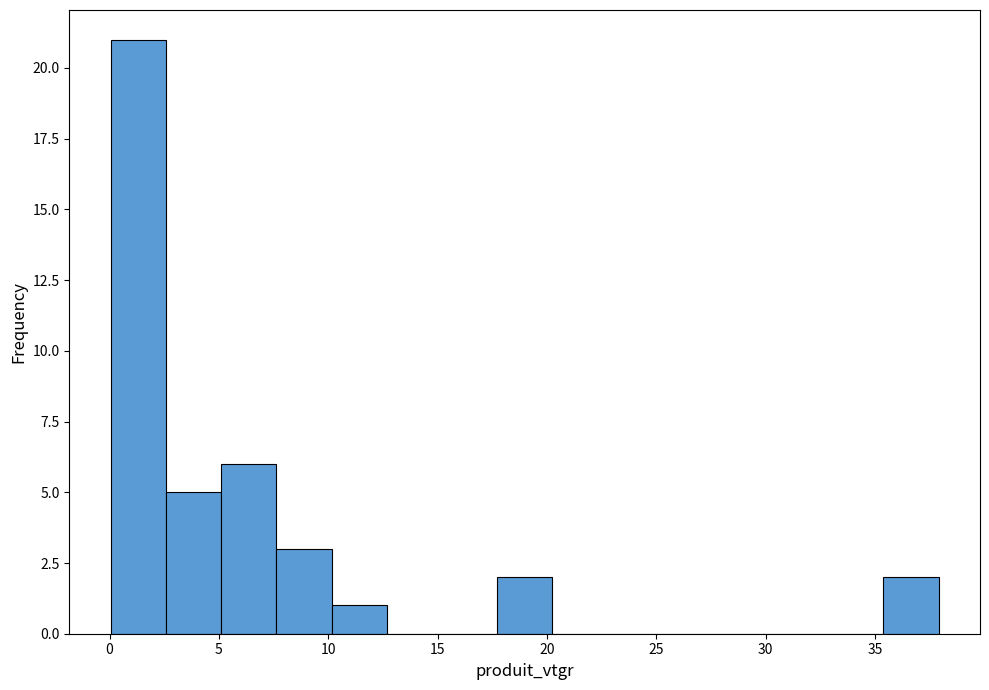

Reading left to right, transcribe this chart: for each bar, give the range it covers on the x-axis and its height. Neither the bar edges nor the heights are printed on the chart, so give them approximately, as read against the axes.

0.0 to 2.5: 21
2.5 to 5.0: 5
5.0 to 7.5: 6
7.5 to 10.0: 3
10.0 to 12.5: 1
12.5 to 15.0: 0
15.0 to 17.5: 0
17.5 to 20.0: 2
20.0 to 23.0: 0
23.0 to 25.5: 0
25.5 to 28.0: 0
28.0 to 30.5: 0
30.5 to 33.0: 0
33.0 to 35.5: 0
35.5 to 38.0: 2